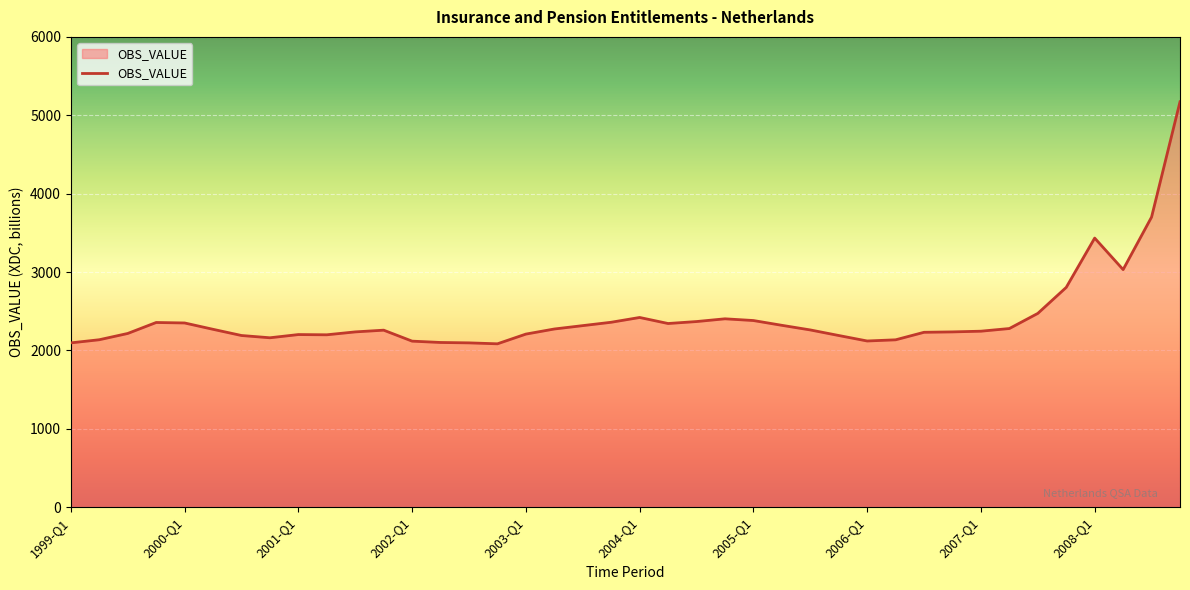

What is the greatest value displayed?

5172